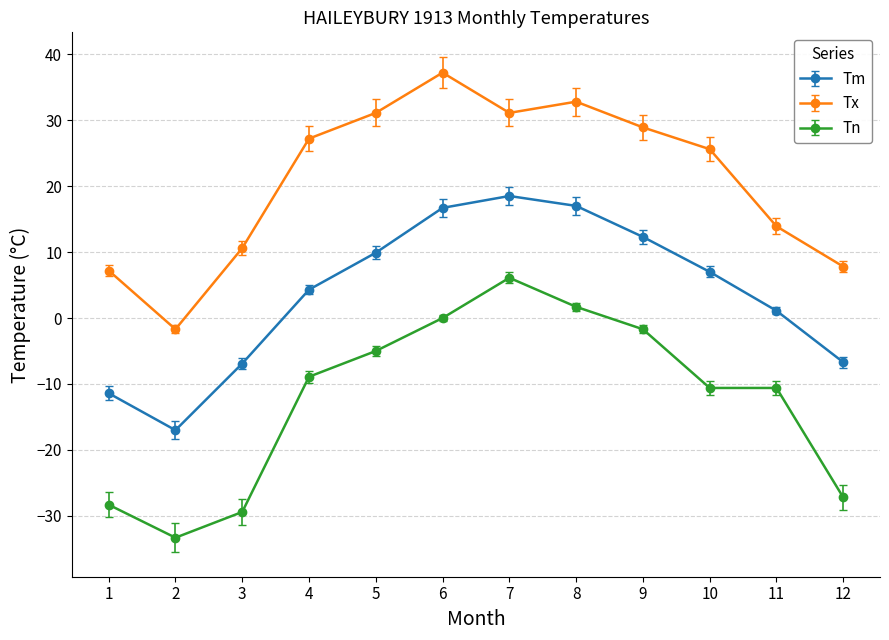

What are all the series names shown in the legend?

Tm, Tx, Tn